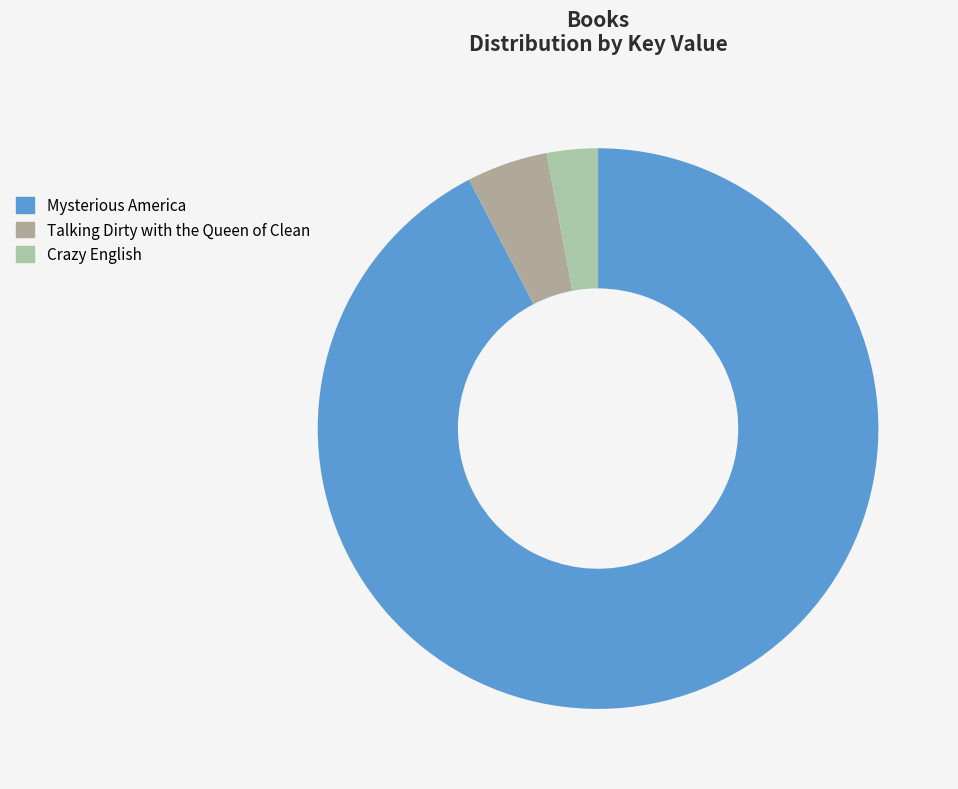

The Talking Dirty with the Queen of Clean slice represents 1% of the pie. True or false?

False